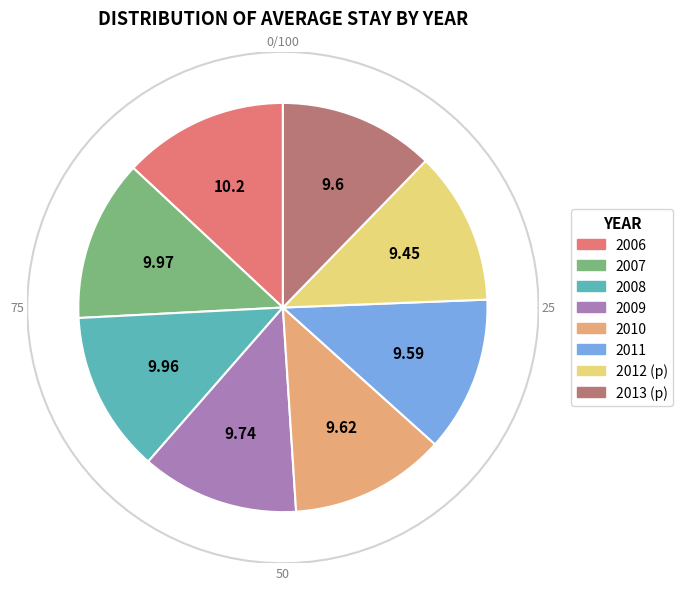

The 2012 (p) slice represents 22% of the pie. True or false?

False